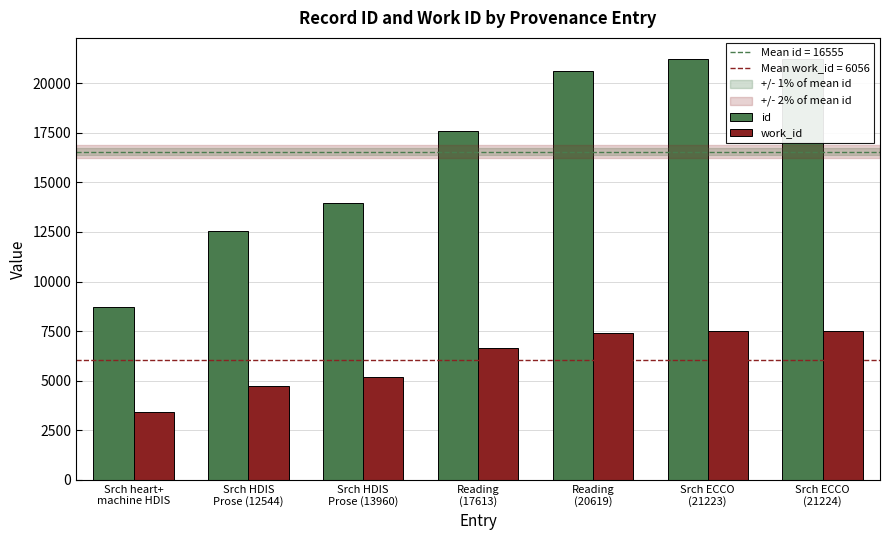

How many bars are there in each group?

2